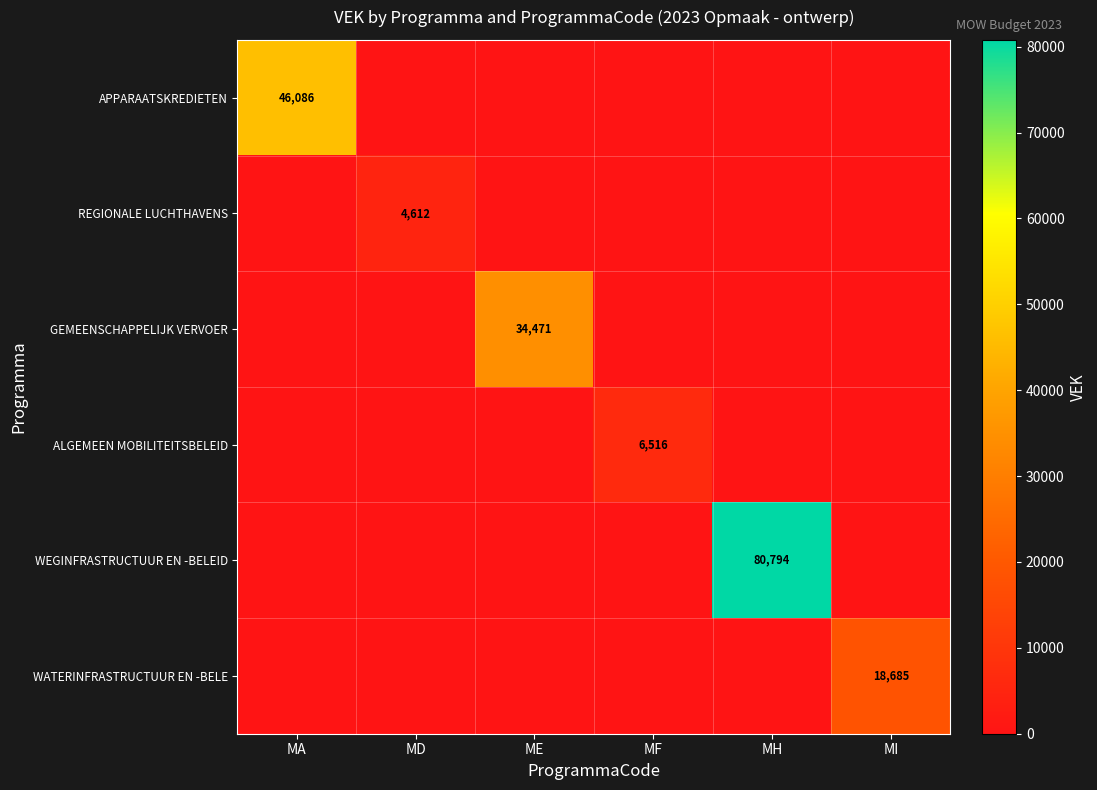

Between MI and MA, which is larger?

MA